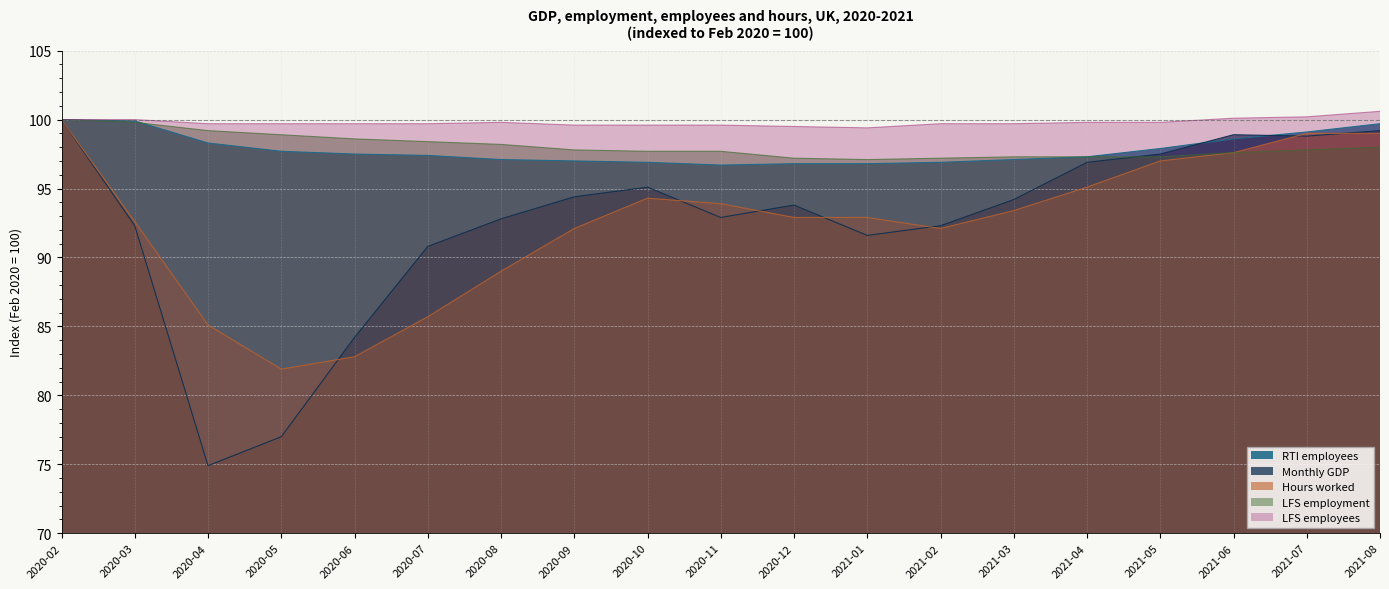

What value does the LFS employees series have at 2021-08?

100.6